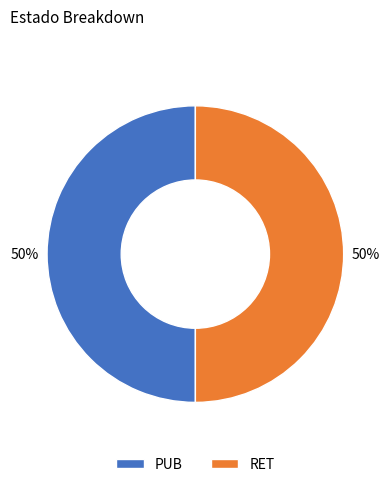

To the nearest percent, what is the average slice percentage?

50%